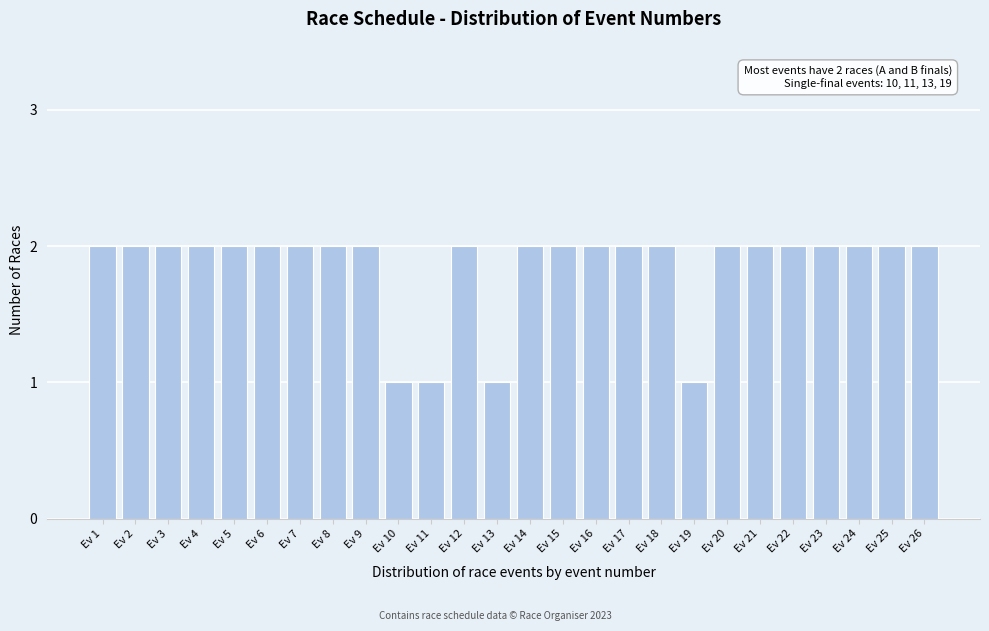

Reading right to left, what are all the values shown in this chart?

Ev 26=2	Ev 25=2	Ev 24=2	Ev 23=2	Ev 22=2	Ev 21=2	Ev 20=2	Ev 19=1	Ev 18=2	Ev 17=2	Ev 16=2	Ev 15=2	Ev 14=2	Ev 13=1	Ev 12=2	Ev 11=1	Ev 10=1	Ev 9=2	Ev 8=2	Ev 7=2	Ev 6=2	Ev 5=2	Ev 4=2	Ev 3=2	Ev 2=2	Ev 1=2